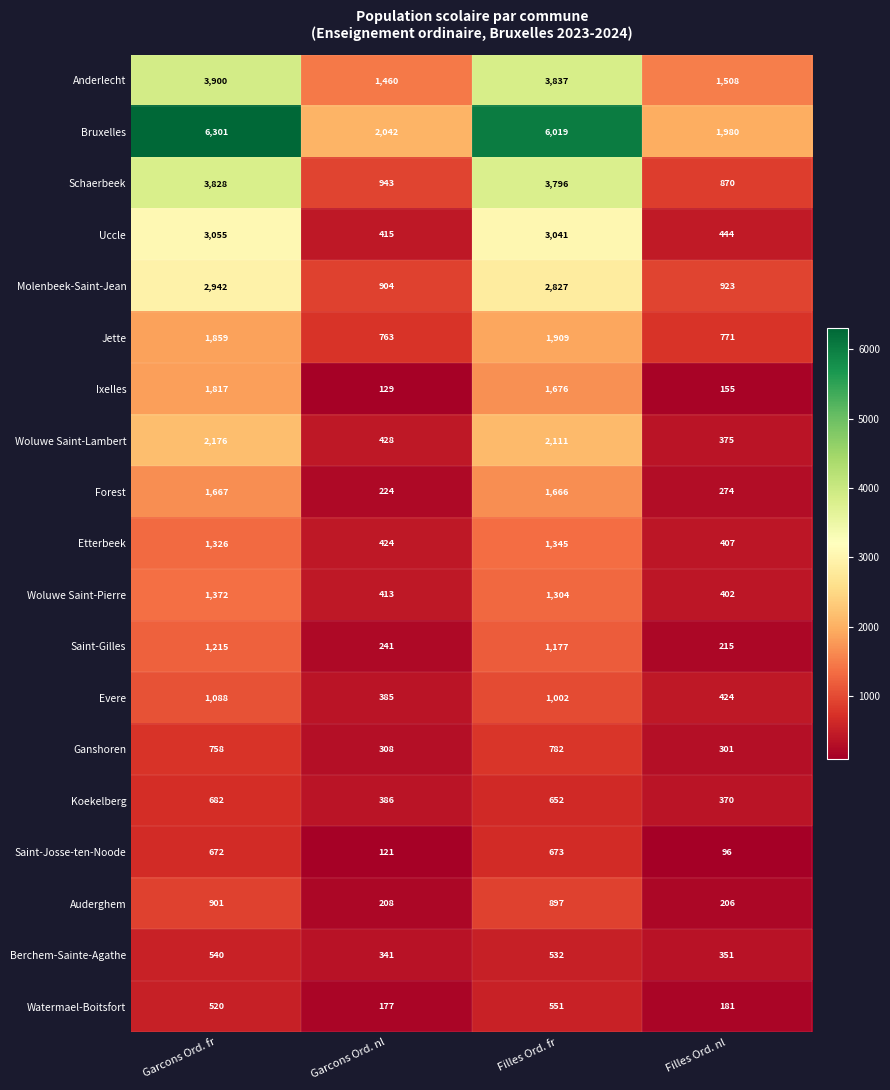

What is the minimum value shown in the chart?

96